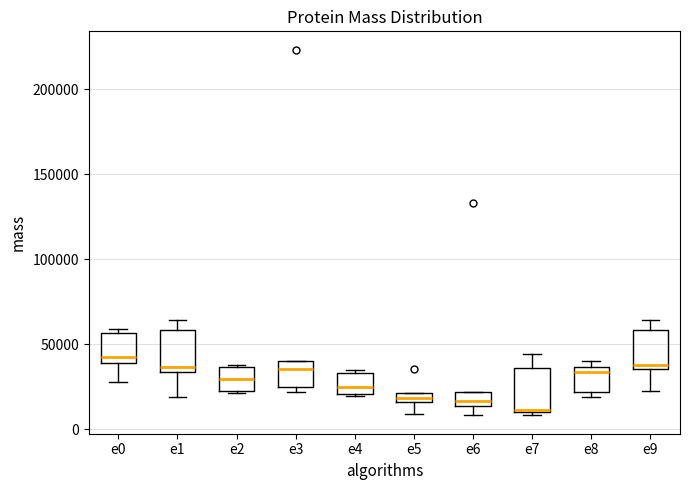

Where is the lower edge of the box for e3 on the y-axis? The values are not printed on the chart, so give them approximately, as read against the axis.

25000